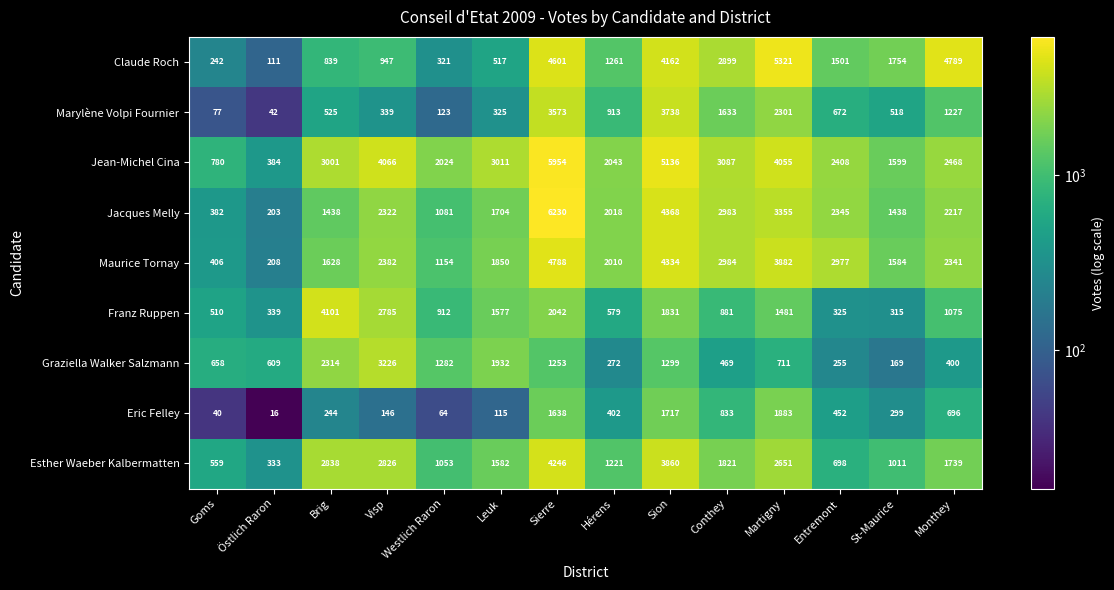

What is the sum of all Claude Roch values?

29265